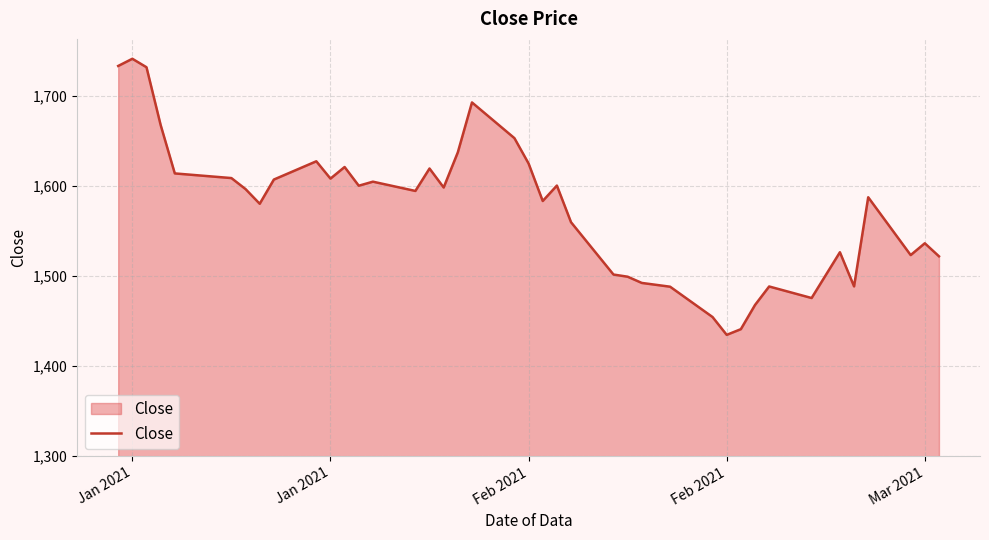

What is the minimum value shown in the chart?

1434.7